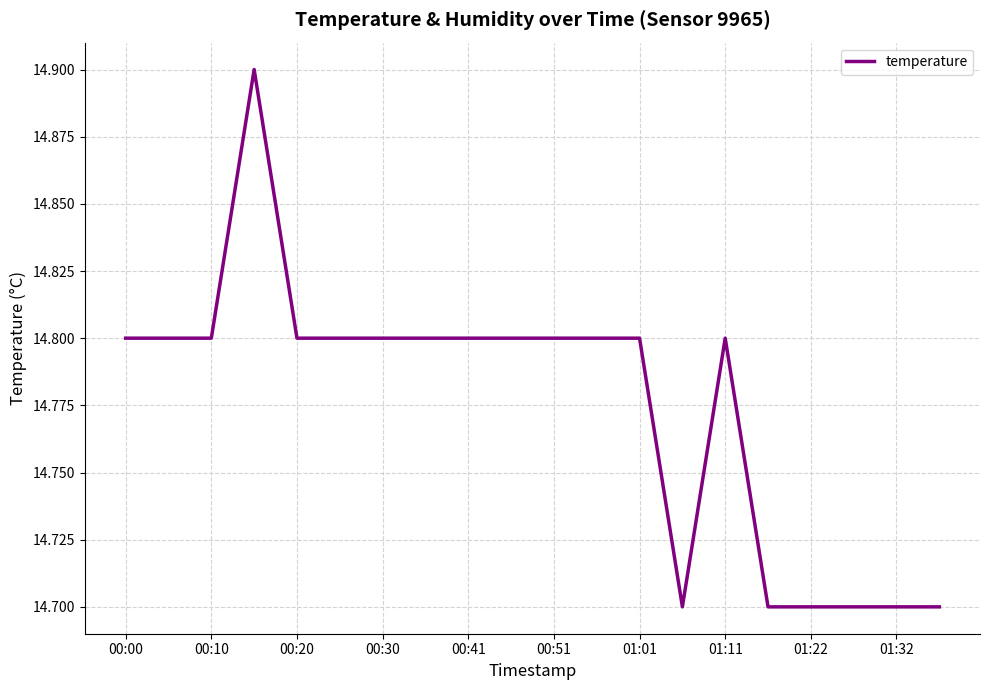

What is the maximum value shown in the chart?

14.9